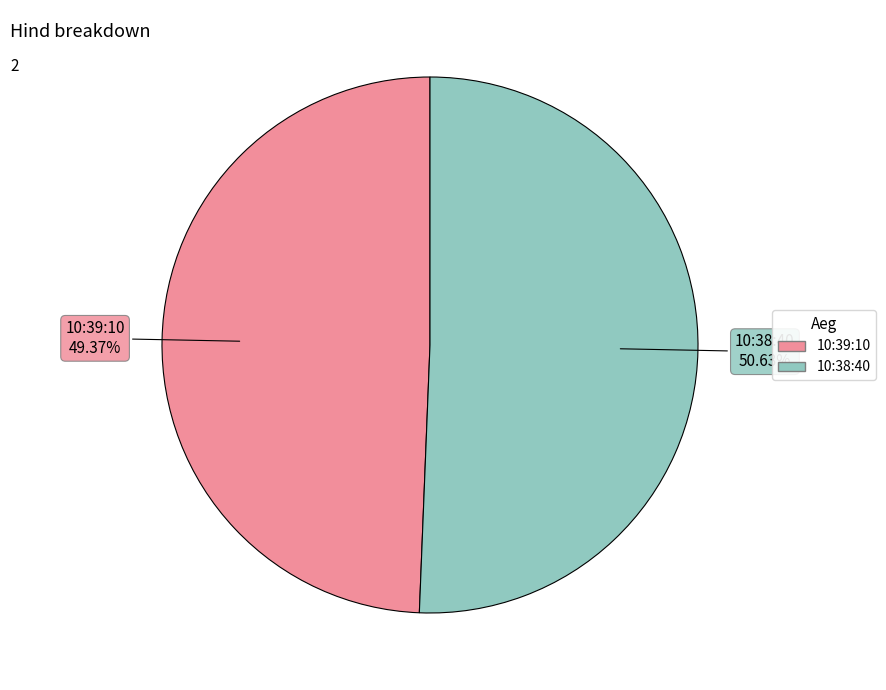

Which slice is the smallest?

10:39:10